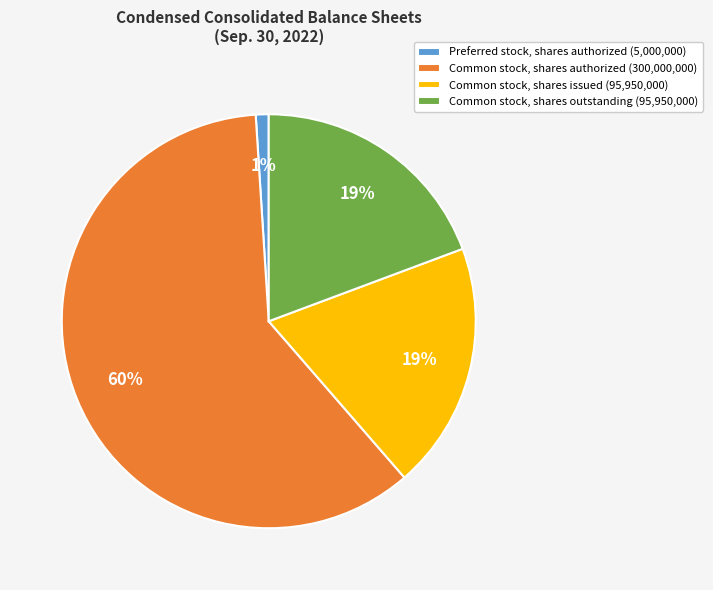

Which has a higher value, Common stock, shares issued (95,950,000) or Common stock, shares authorized (300,000,000)?

Common stock, shares authorized (300,000,000)